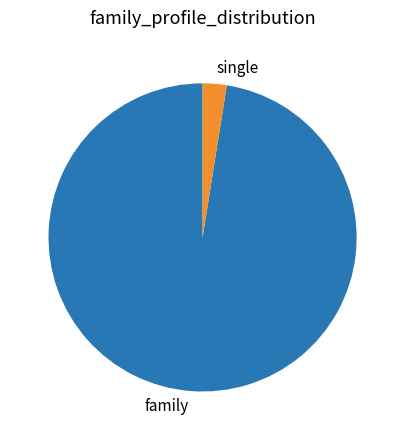

True or false: family accounts for 97% of the total.

True